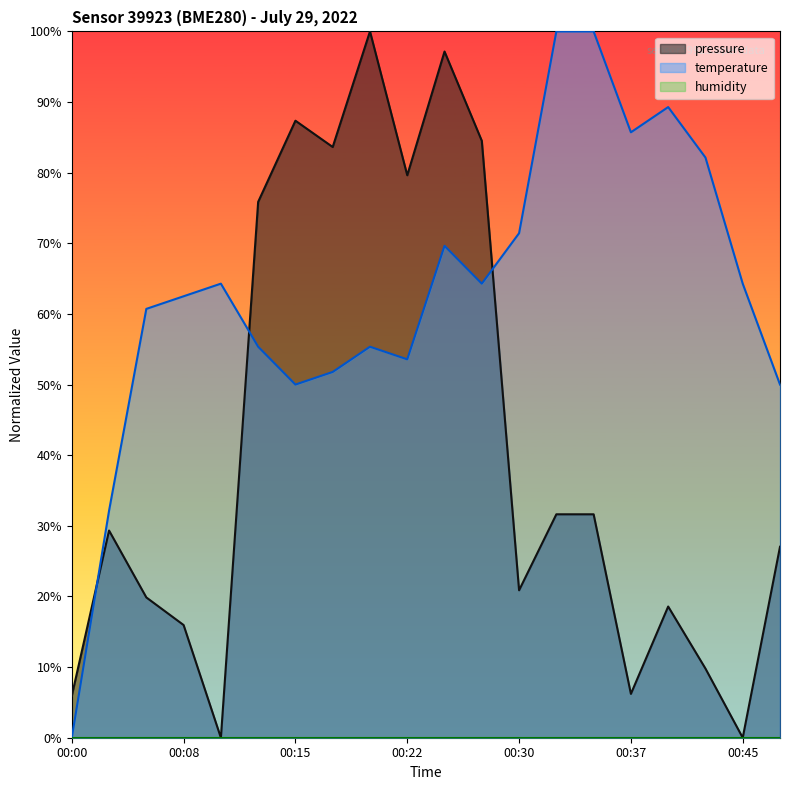

Between which two adjacent categories do temperature and pressure first intersect?

00:00 and 00:03